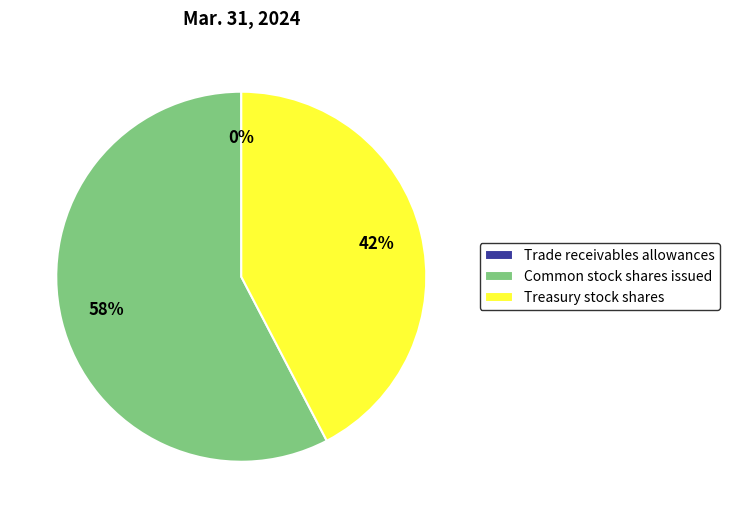

What is the largest slice in the pie chart?

Common stock shares issued